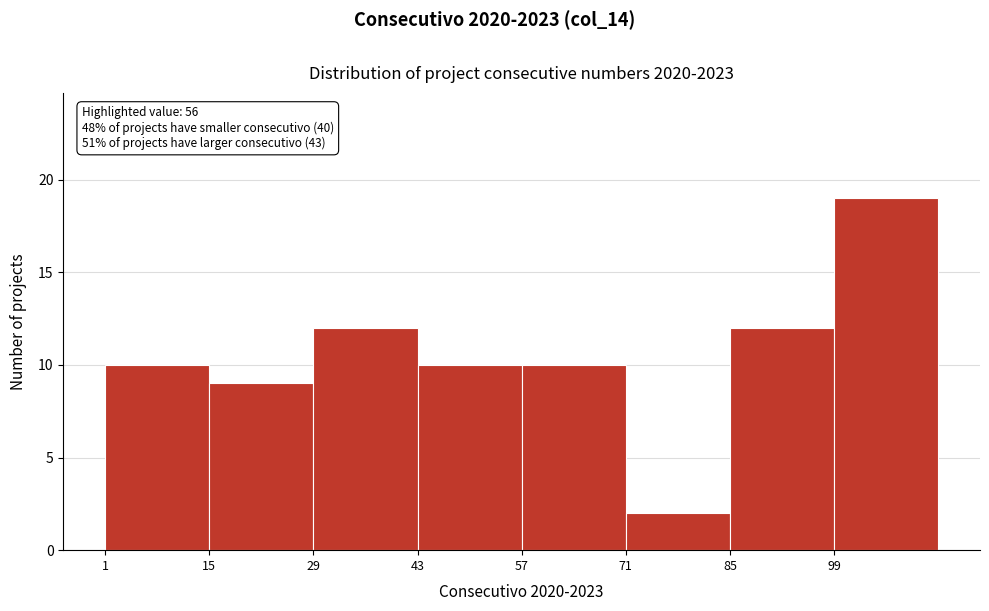

Over which range of the x-axis is the bar tallest?

99 to 113